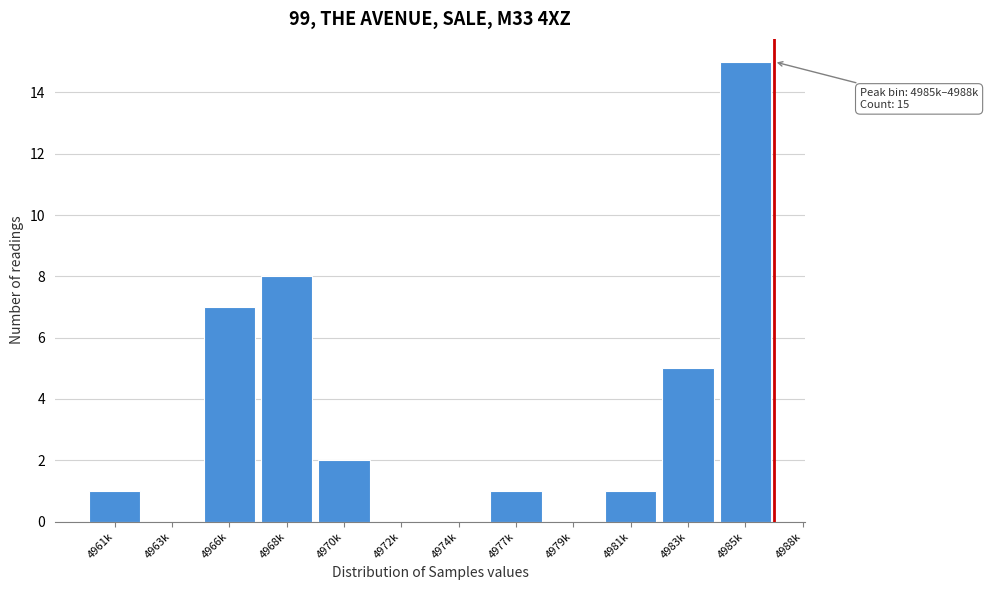

Reading left to right, what are all the values shown in this chart?

4961k=1	4963k=0	4966k=7	4968k=8	4970k=2	4972k=0	4974k=0	4977k=1	4979k=0	4981k=1	4983k=5	4985k=15